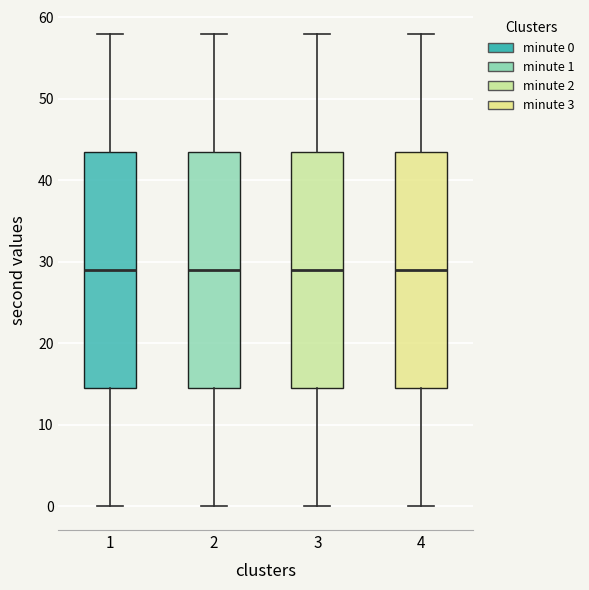

Where is the lower edge of the box at x = 1 on the y-axis? The values are not printed on the chart, so give them approximately, as read against the axis.

15